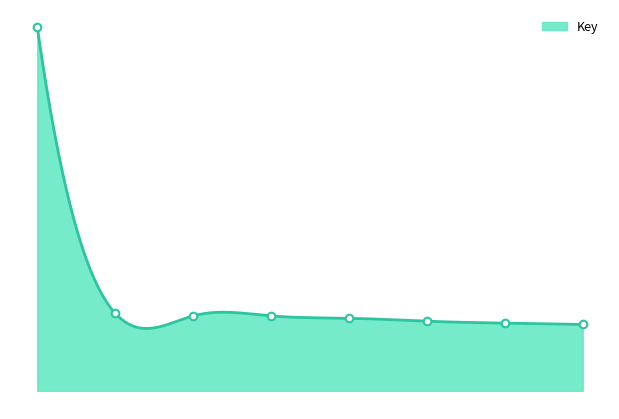

Which has a higher value, 8 or 6?

6